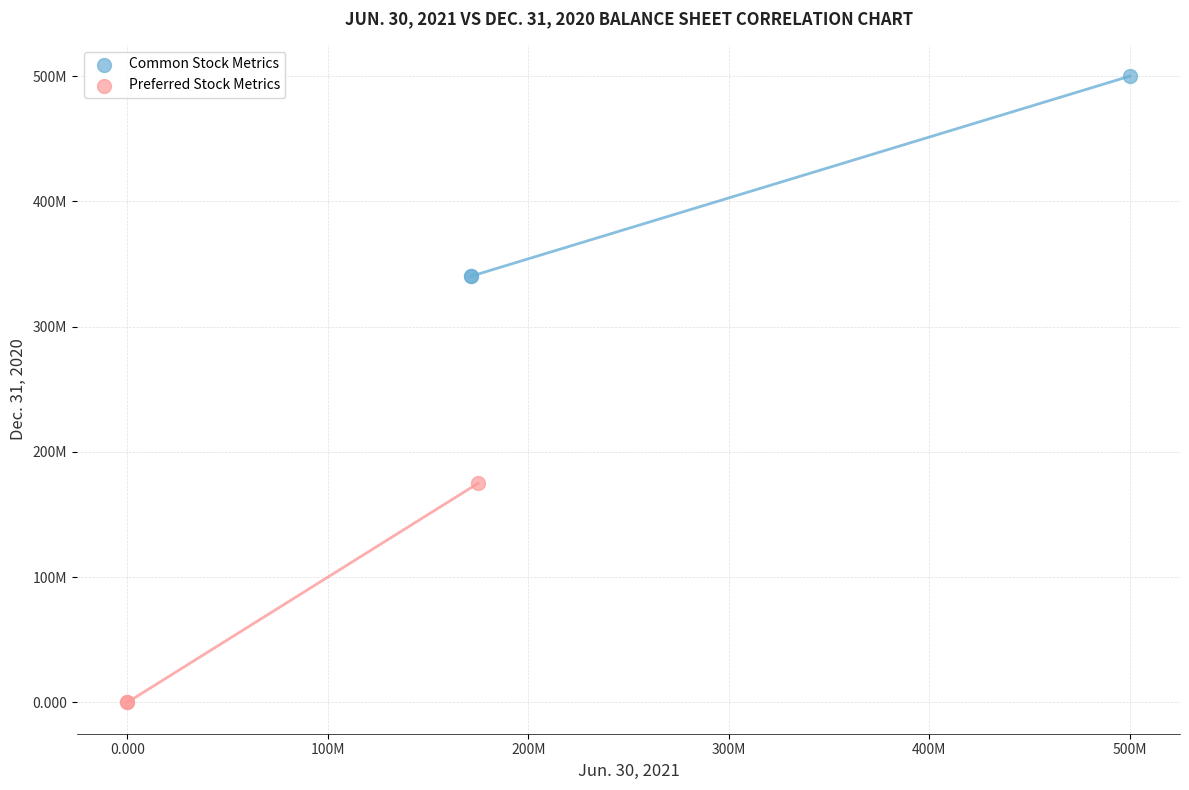

Which series has the largest Y range (max minus min)?

Preferred Stock Metrics